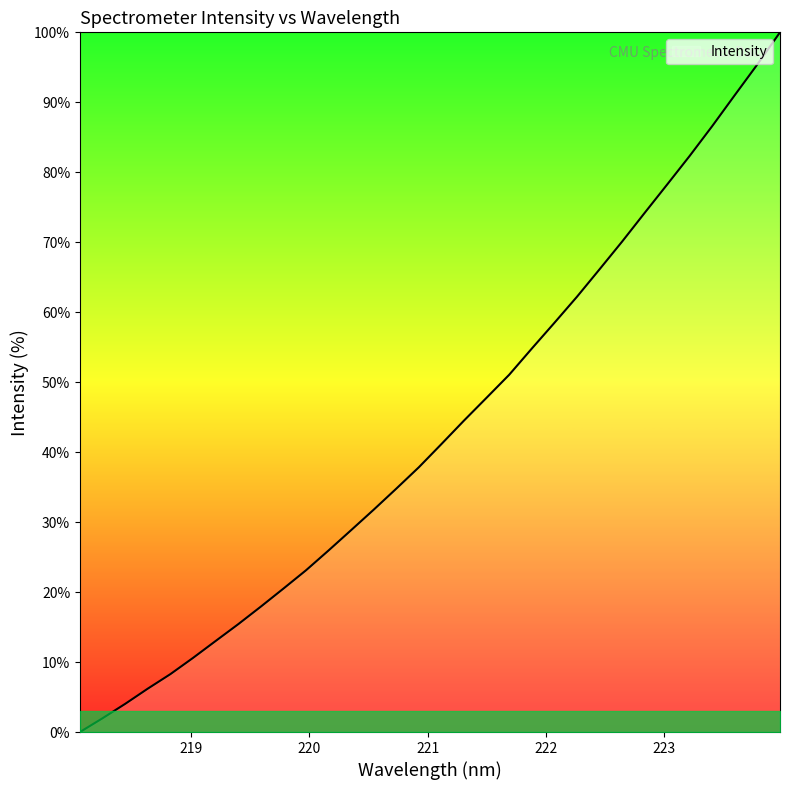

True or false: the data has more than 1 interior local peaks.

False